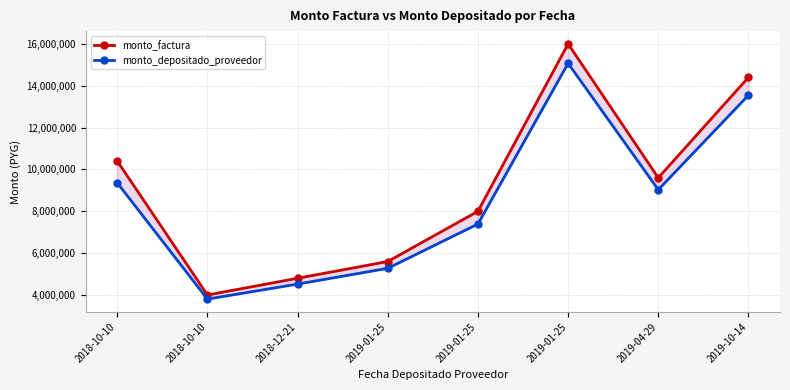

At which category is the sum across all series the highest?

2019-01-25